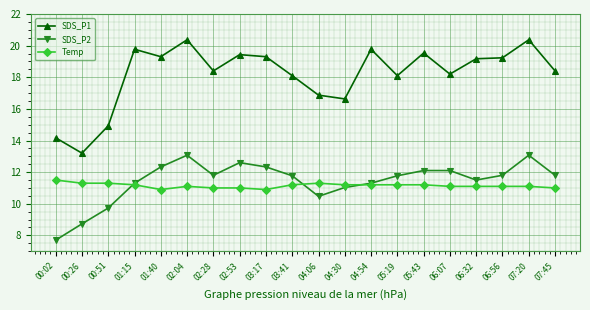

The value of SDS_P2 at 00:26 is 5.7. True or false?

False